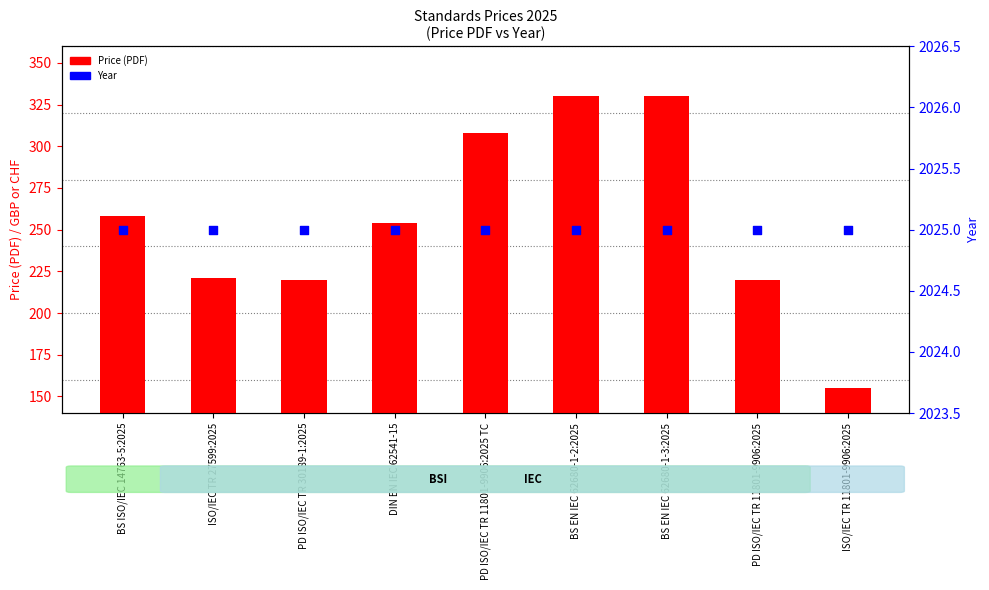

What are all the series names shown in the legend?

Price (PDF), Year